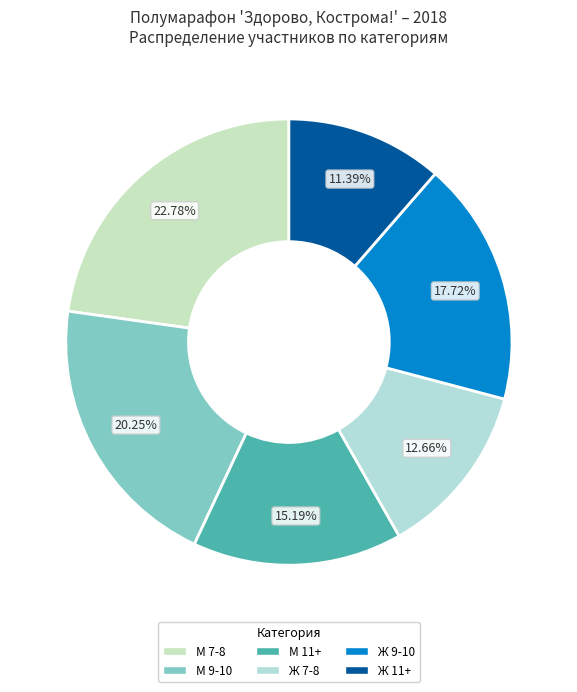

What is the largest slice in the pie chart?

М 7-8